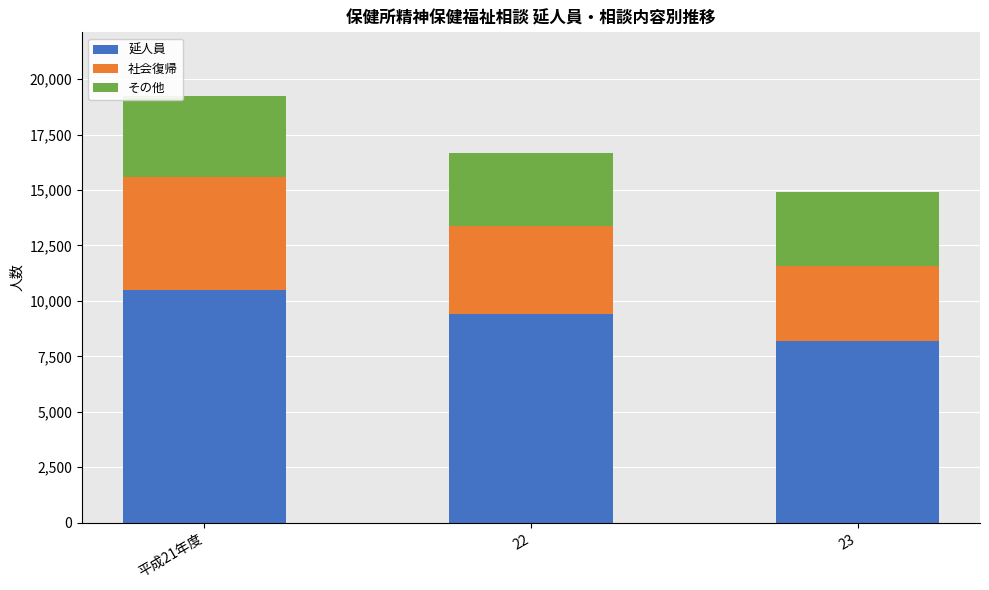

At which category is the sum across all series the highest?

平成21年度